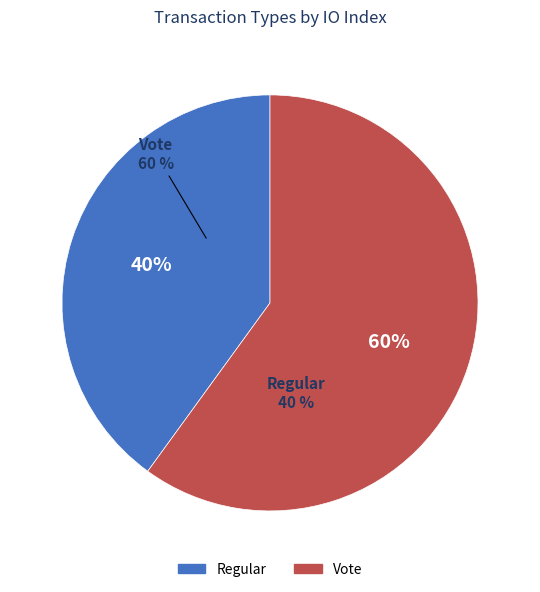

Which slice represents more than half of the pie?

Vote